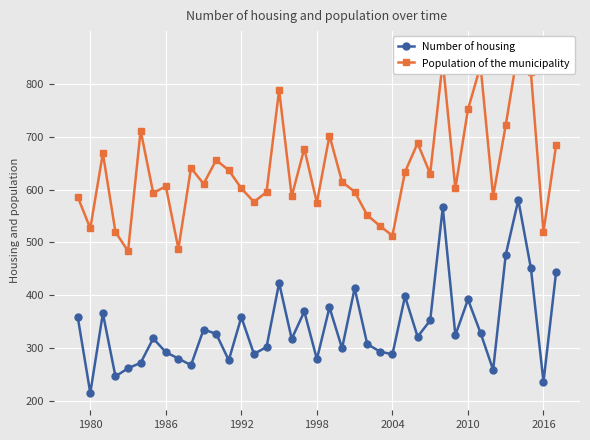

At which label does Number of housing reach its minimum?

1980